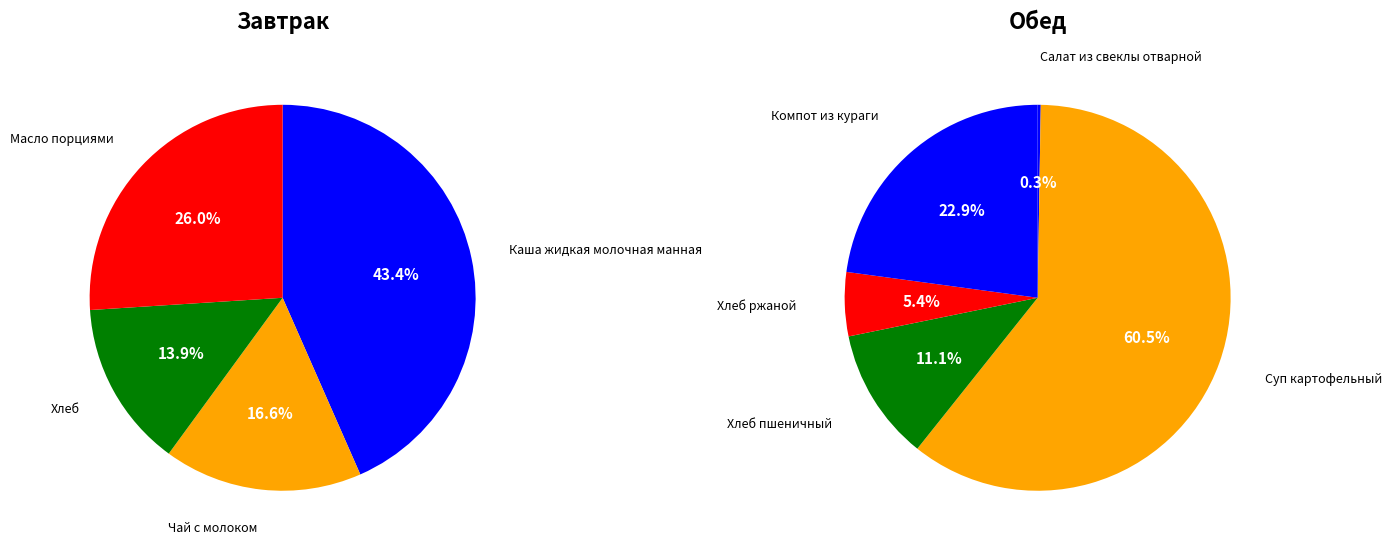

Rank the categories by value from lowest to highest.

Салат из свеклы отварной, Хлеб ржаной, Хлеб пшеничный, Хлеб, Чай с молоком, Компот из кураги, Масло порциями, Каша жидкая молочная манная, Суп картофельный